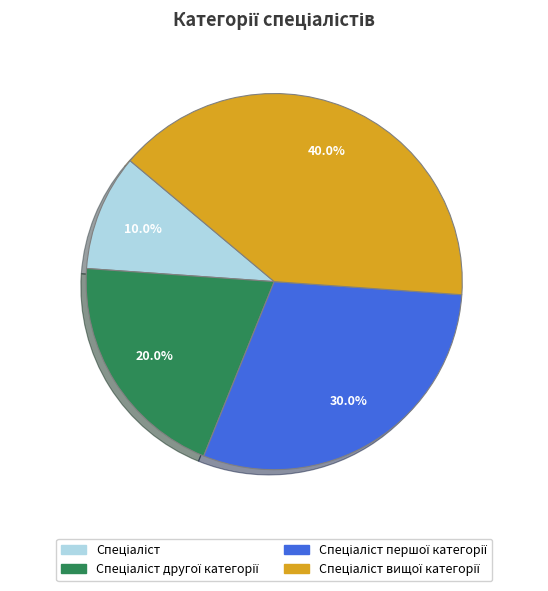

Is there a majority slice in this chart?

No